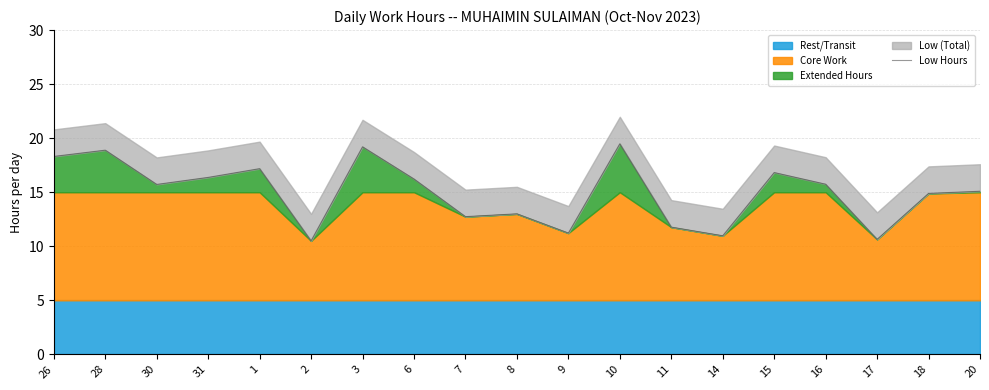

The chart shows a value of 7.5 at 20. True or false?

False